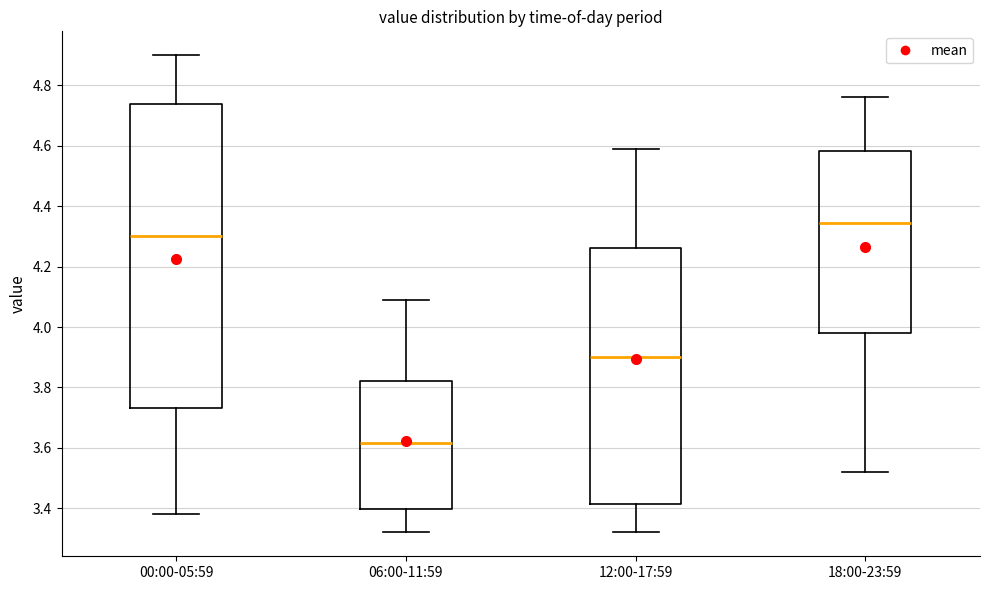

Reading left to right, transcribe this box plot: for each box, give where its median line is, the range the box spans, and where its two whiskers end, as read against the y-axis. The values are not printed on the chart, so give them approximately, as read against the axis.

00:00-05:59: median 4.30, box 3.74 to 4.74, whiskers 3.38 to 4.90
06:00-11:59: median 3.62, box 3.40 to 3.82, whiskers 3.32 to 4.10
12:00-17:59: median 3.90, box 3.42 to 4.26, whiskers 3.32 to 4.60
18:00-23:59: median 4.34, box 3.98 to 4.58, whiskers 3.52 to 4.76